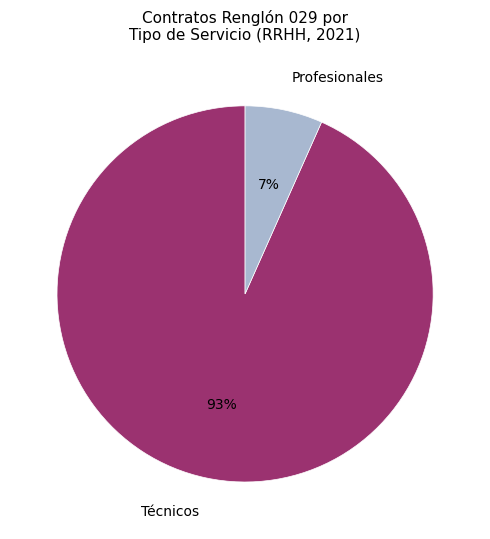

To the nearest percent, what is the combined percentage of Técnicos and Profesionales?

100%